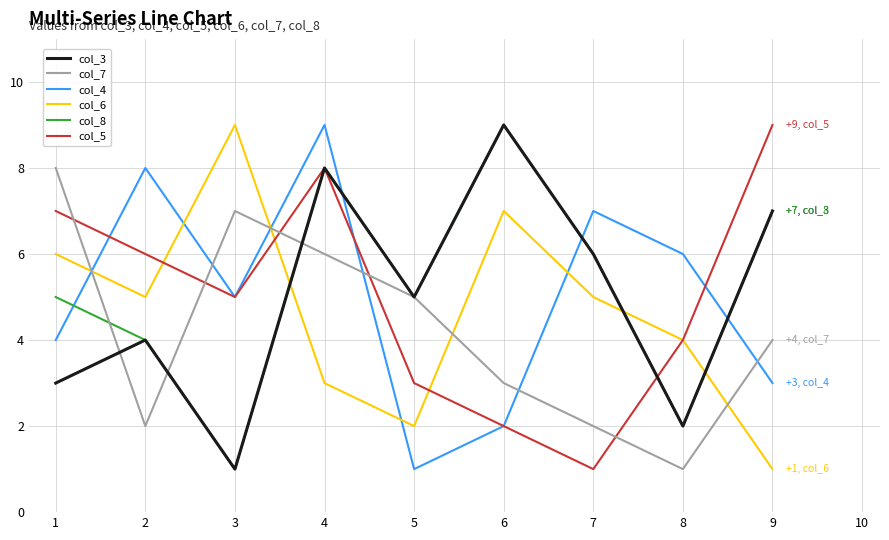

Does the chart display data point markers on the line(s)?

No